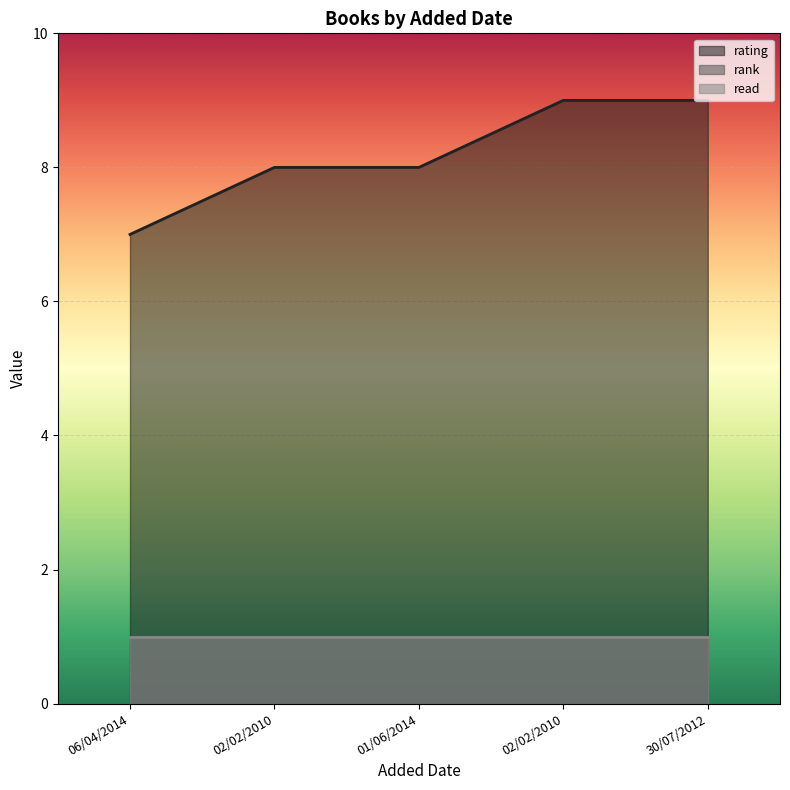

At which category is the sum across all series the highest?

02/02/2010